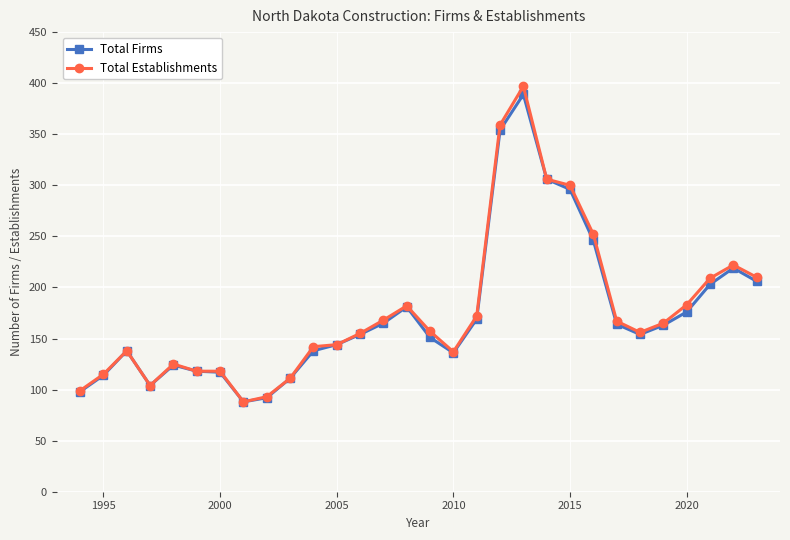

Which series has the largest range (max minus min)?

Total Establishments